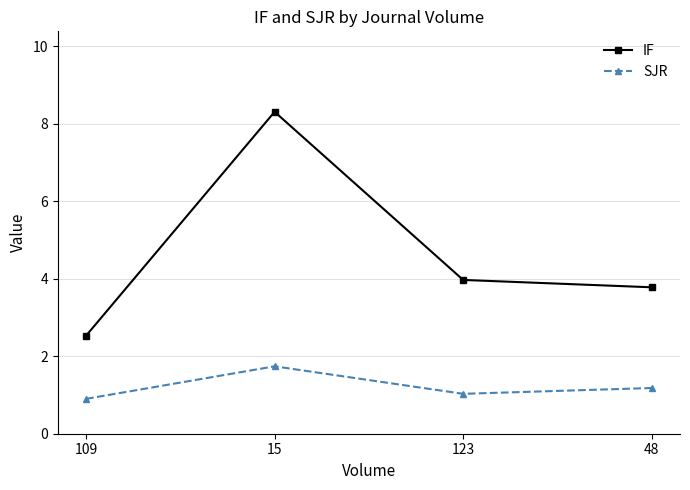

Which series has the widest spread of values?

IF